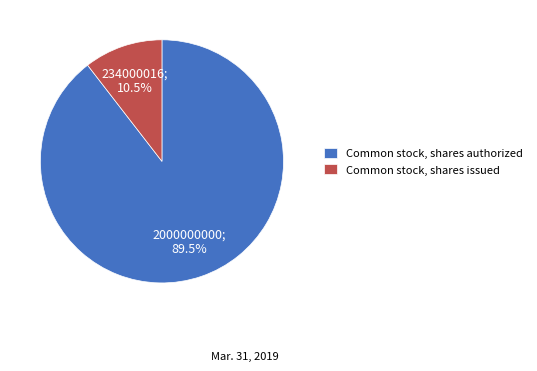

To the nearest percent, what is the difference between the Common stock, shares authorized and Common stock, shares issued slice percentages?

79%